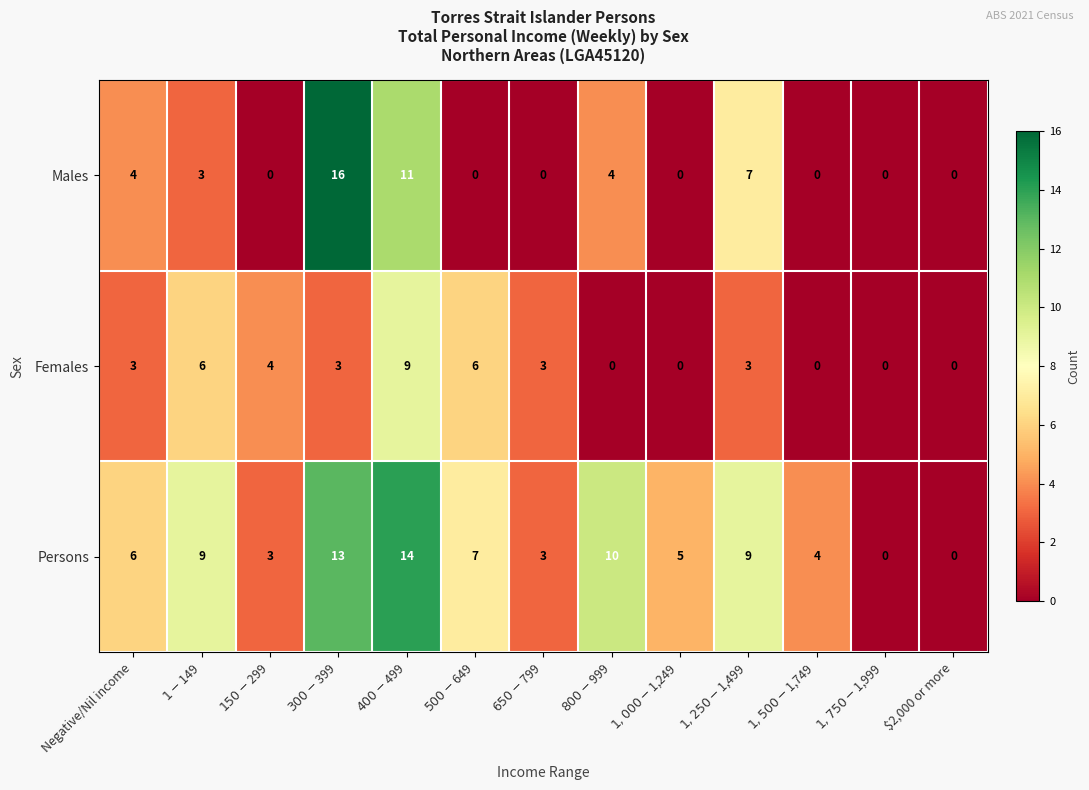

How many data points in Males are above 0?

6